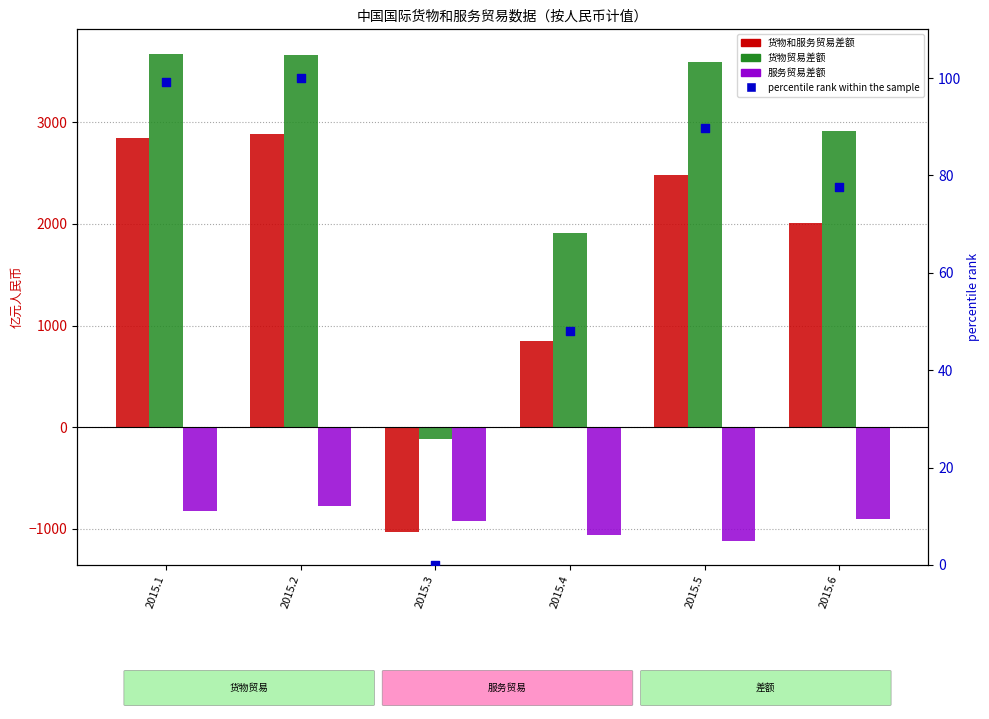

Which series reaches the maximum Y coordinate?

货物贸易差额